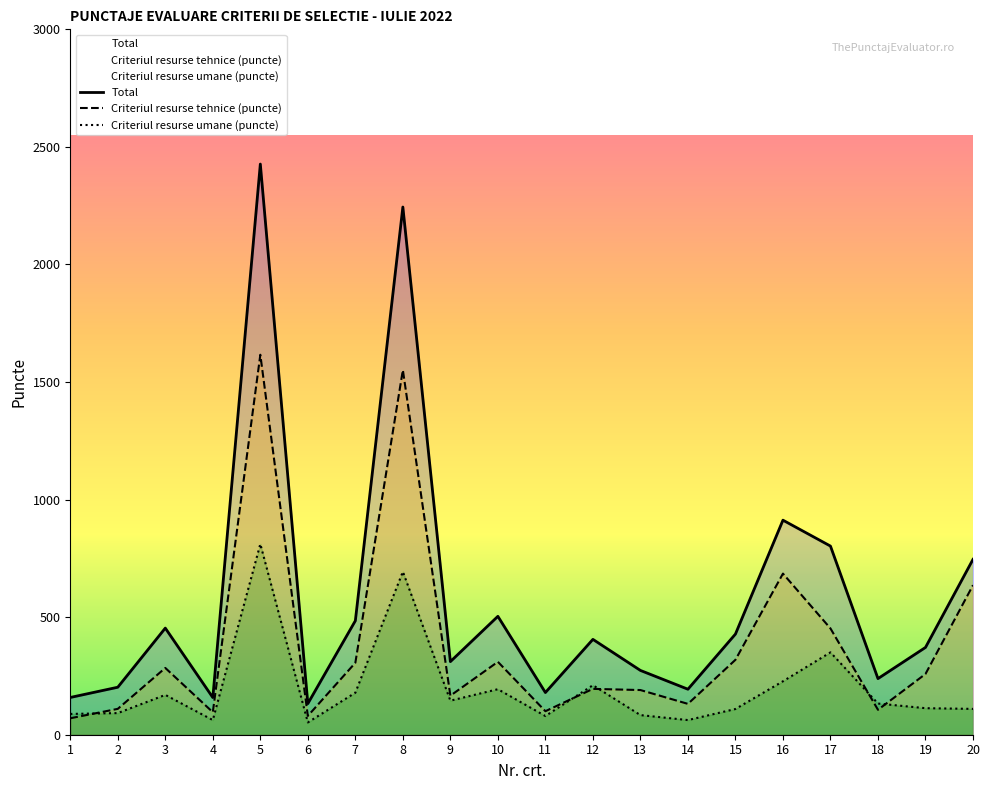

What are all the series names shown in the legend?

Criteriul resurse tehnice (puncte), Criteriul resurse umane (puncte), Total